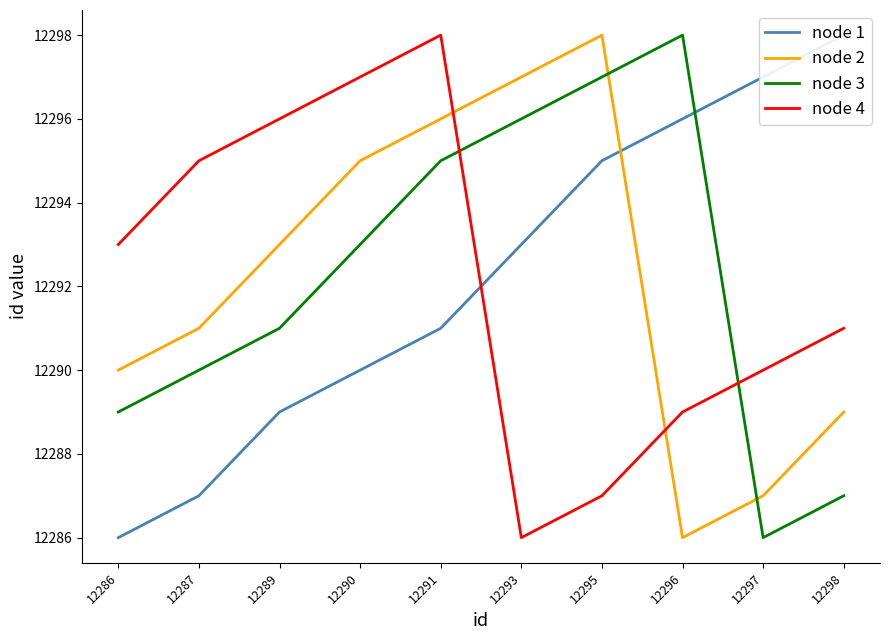

How many distinct data groups are displayed?

4